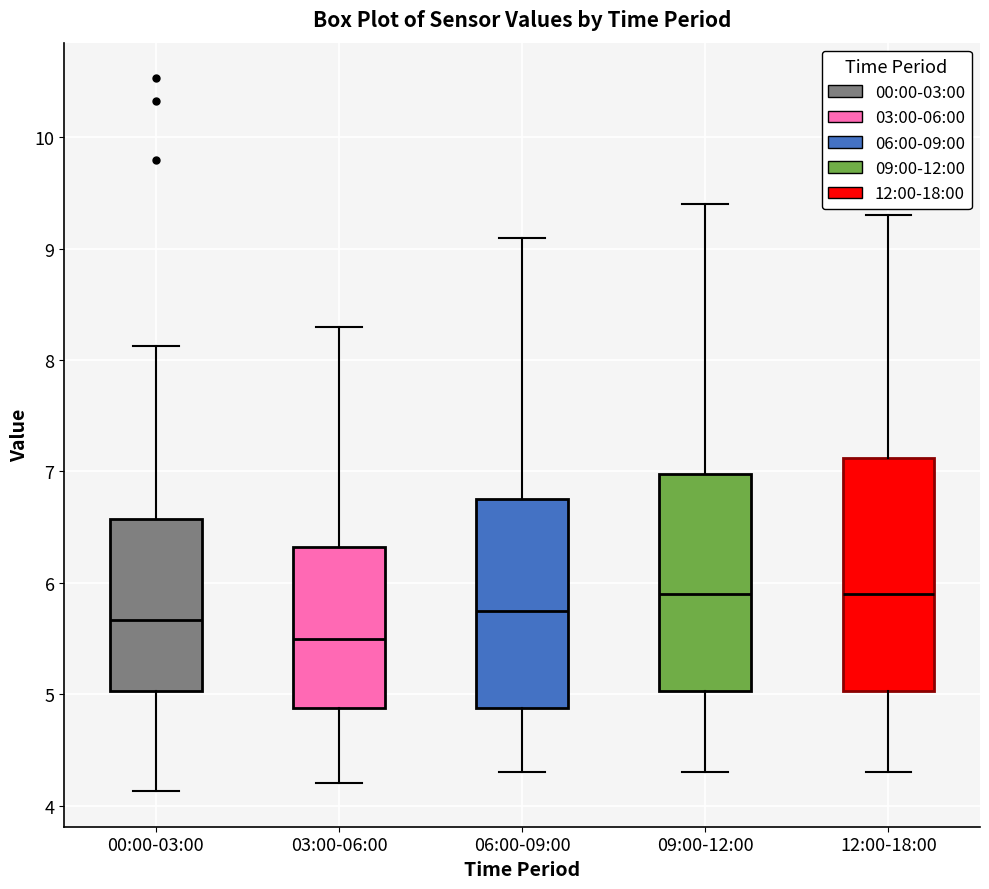

Reading left to right, read every box against the y-axis: the position of its median line, the range the box covers, and the ends of its whiskers. The values are not printed on the chart, so give them approximately, as read against the axis.

00:00-03:00: median 5.7, box 5.0 to 6.6, whiskers 4.1 to 8.1
03:00-06:00: median 5.5, box 4.9 to 6.3, whiskers 4.2 to 8.3
06:00-09:00: median 5.8, box 4.9 to 6.8, whiskers 4.3 to 9.1
09:00-12:00: median 5.9, box 5.0 to 7.0, whiskers 4.3 to 9.4
12:00-18:00: median 5.9, box 5.0 to 7.1, whiskers 4.3 to 9.3